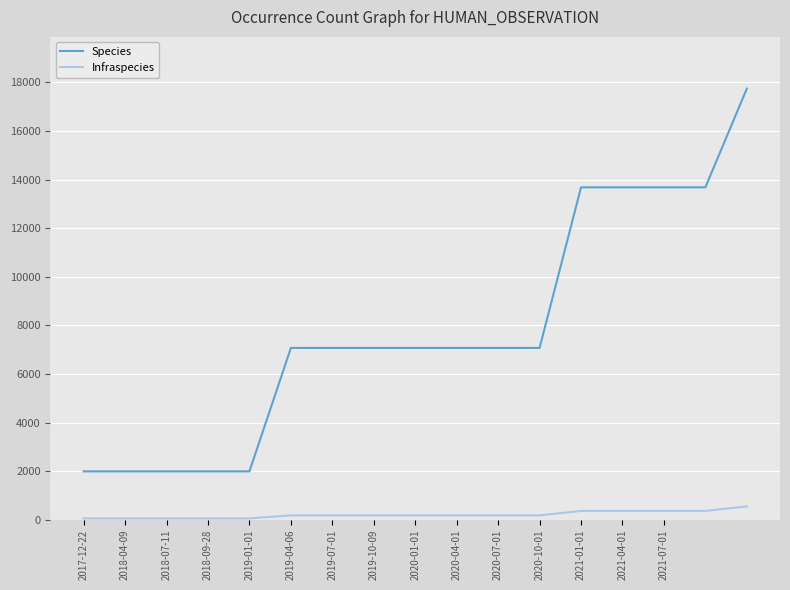

True or false: Species and Infraspecies intersect in this chart.

False